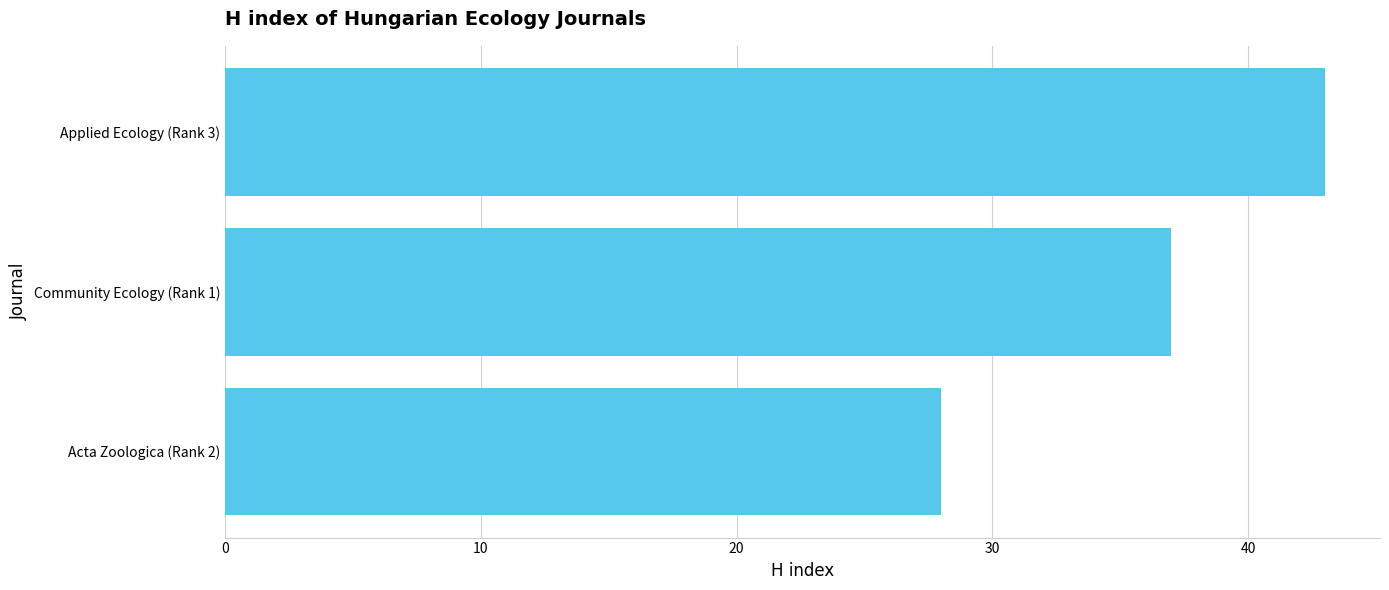

Are the bars horizontal?

Yes